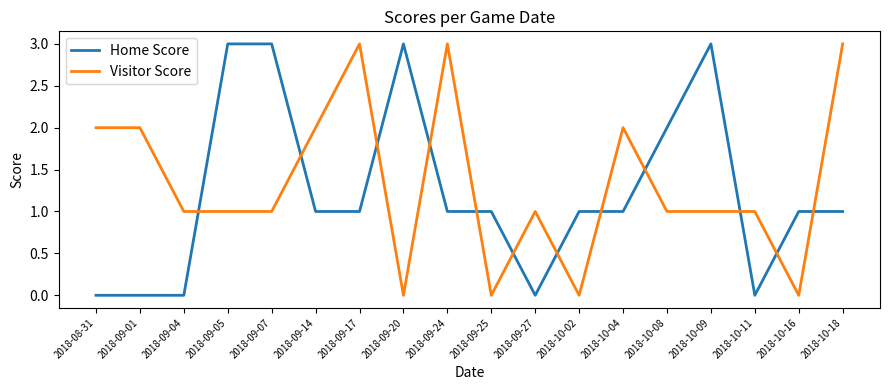

What is the difference between the highest and lowest values at 2018-10-11?

1